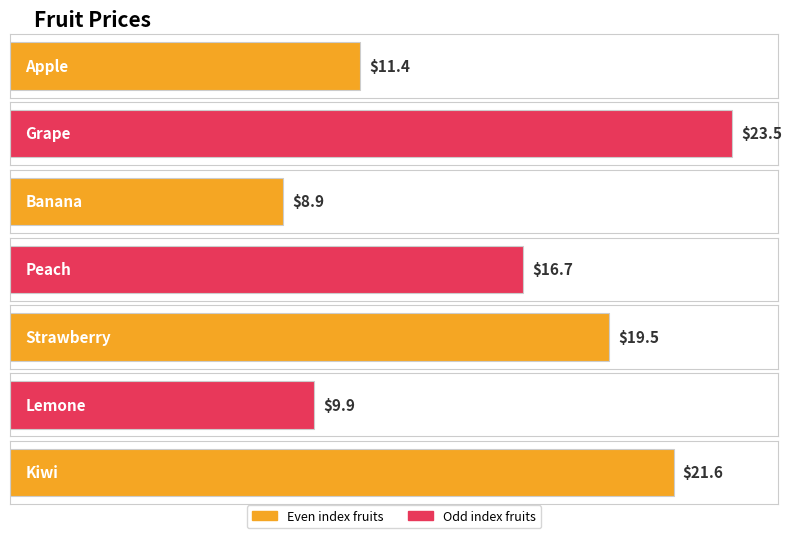

Which label corresponds to the largest value in the chart?

Grape